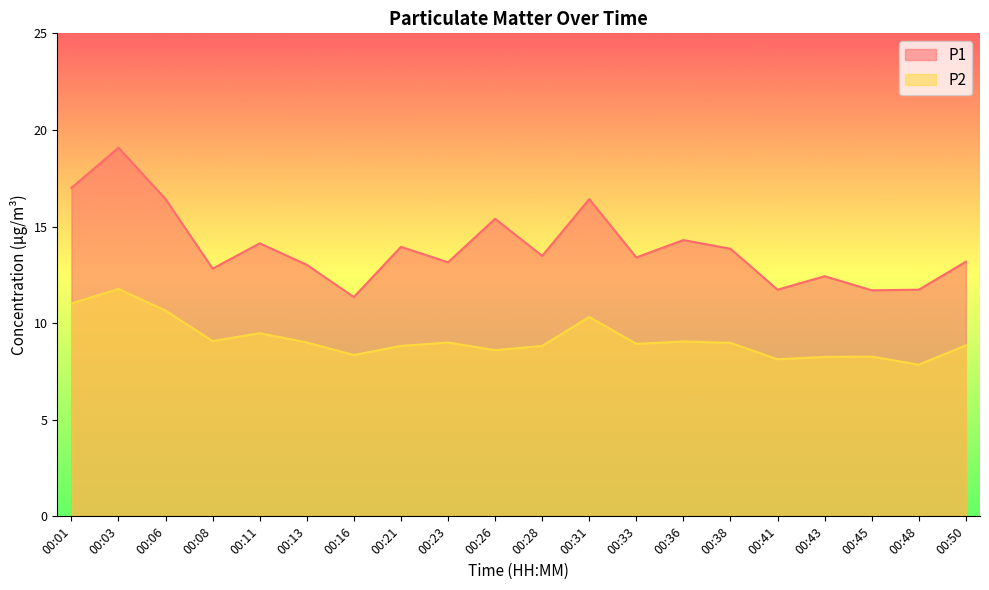

How many values in the P2 series are below 8?

1